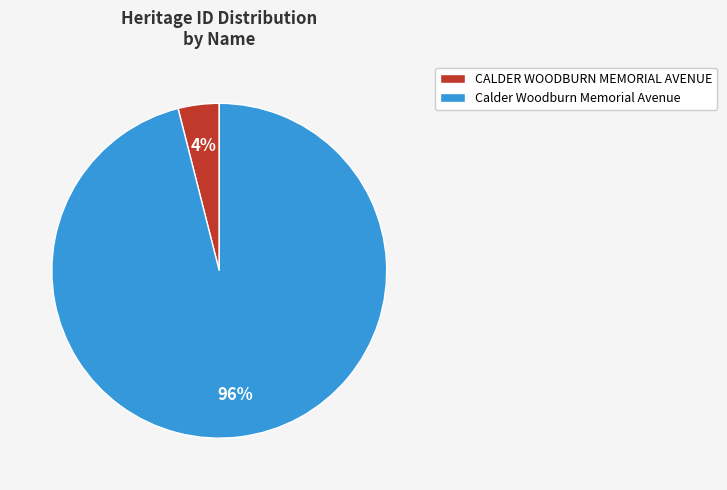

Which has a higher value, Calder Woodburn Memorial Avenue or CALDER WOODBURN MEMORIAL AVENUE?

Calder Woodburn Memorial Avenue